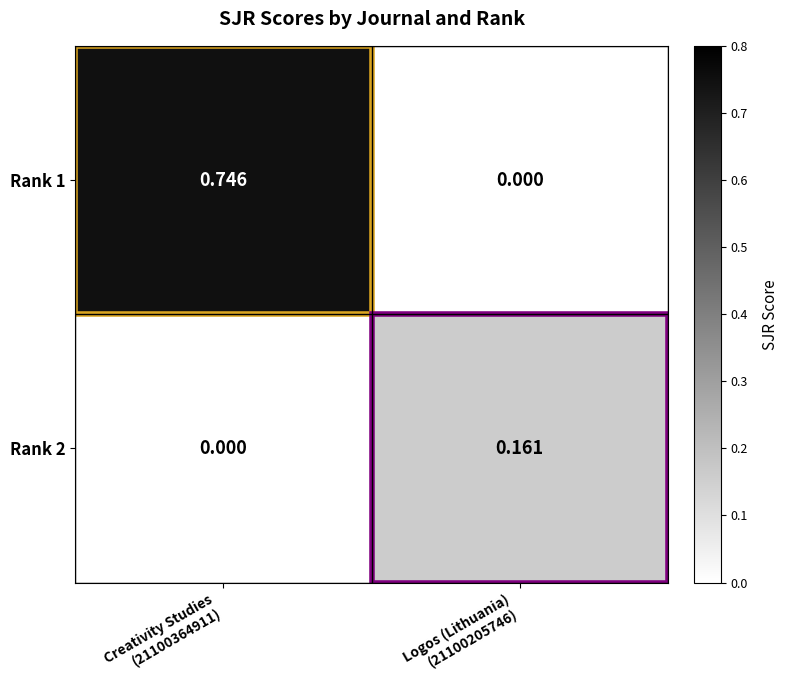

What is the difference between the highest and lowest values at Logos (Lithuania)
(21100205746)?

0.2